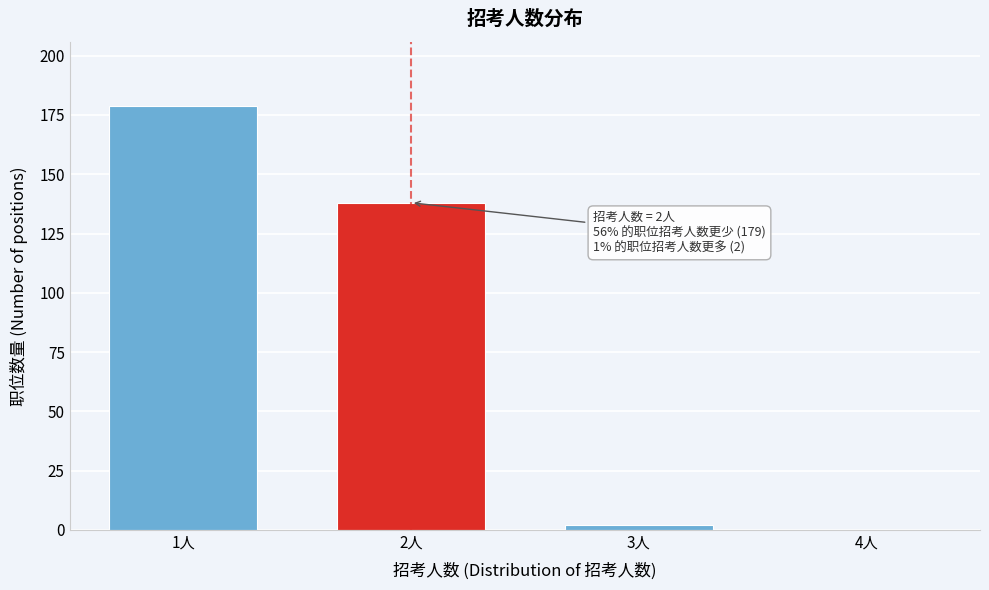

Reading left to right, extract all data points from this chart.

1人=179	2人=138	3人=2	4人=0